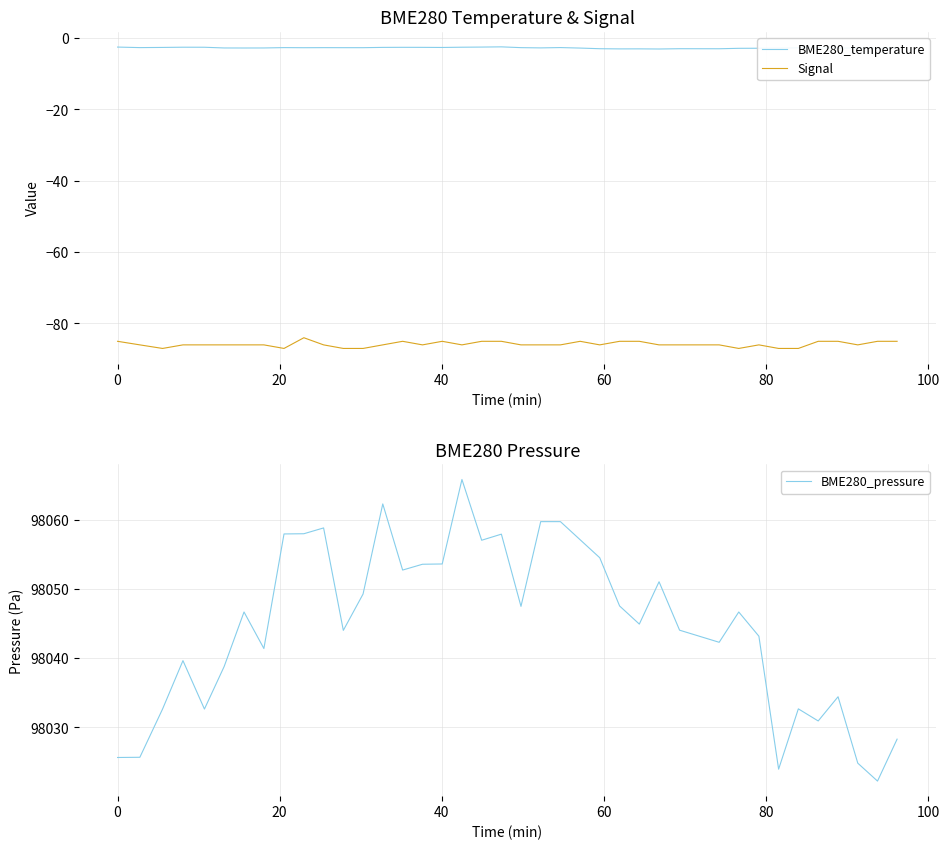

Reading right to left, extract all data points from this chart.

BME280_temperature: -2.7	-2.8	-2.8	-2.8	-2.8	-2.7	-2.8	-2.8	-2.9	-3.0	-3.0	-3.0	-3.0	-3.0	-3.0	-2.8	-2.6	-2.7	-2.7	-2.5	-2.5	-2.5	-2.6	-2.6	-2.6	-2.6	-2.7	-2.7	-2.7	-2.7	-2.7	-2.8	-2.8	-2.8	-2.6	-2.5	-2.6	-2.7	-2.5
Signal: -85.0	-85.0	-86.0	-85.0	-85.0	-87.0	-87.0	-86.0	-87.0	-86.0	-86.0	-86.0	-85.0	-85.0	-86.0	-85.0	-86.0	-86.0	-86.0	-85.0	-85.0	-86.0	-85.0	-86.0	-85.0	-86.0	-87.0	-87.0	-86.0	-84.0	-87.0	-86.0	-86.0	-86.0	-86.0	-86.0	-87.0	-86.0	-85.0
BME280_pressure: 98028.3	98022.2	98024.8	98034.4	98030.9	98032.7	98024.0	98043.2	98046.7	98042.3	98044.1	98051.1	98044.9	98047.6	98054.5	98057.1	98059.8	98059.8	98047.5	98057.9	98057.1	98065.8	98053.6	98053.6	98052.8	98062.3	98049.3	98044.0	98058.8	98058.0	98058.0	98041.4	98046.7	98038.8	98032.7	98039.7	98032.7	98025.7	98025.7